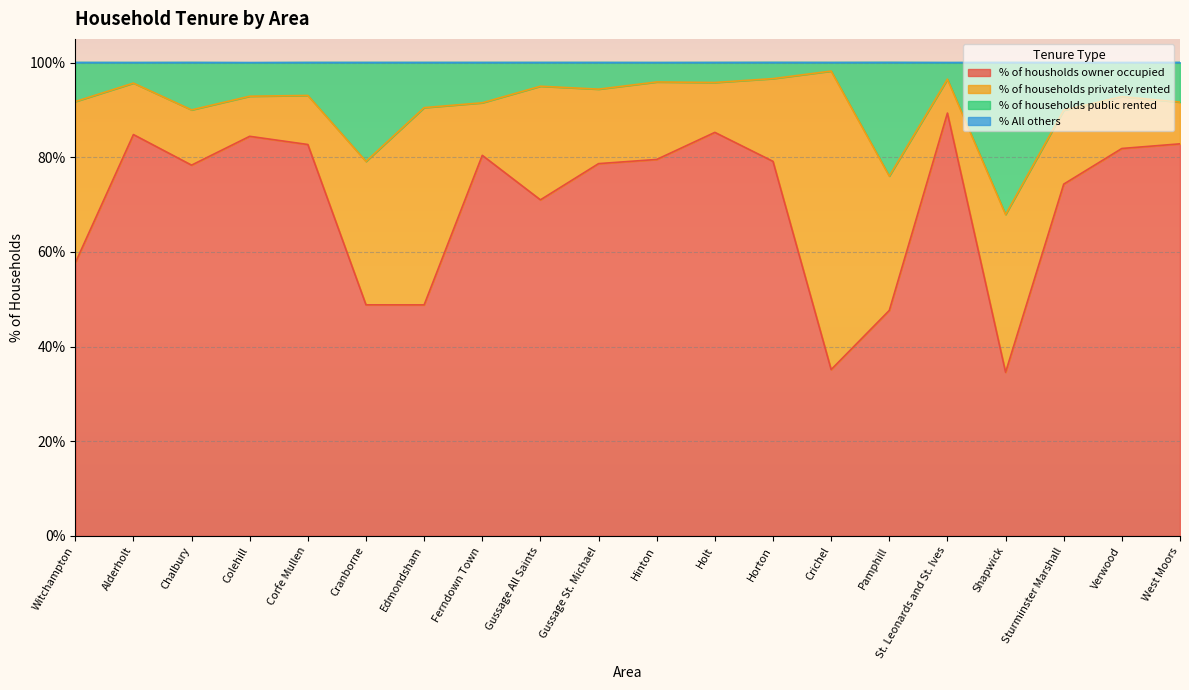

At which label does % of housholds owner occupied first exceed 79?

Alderholt